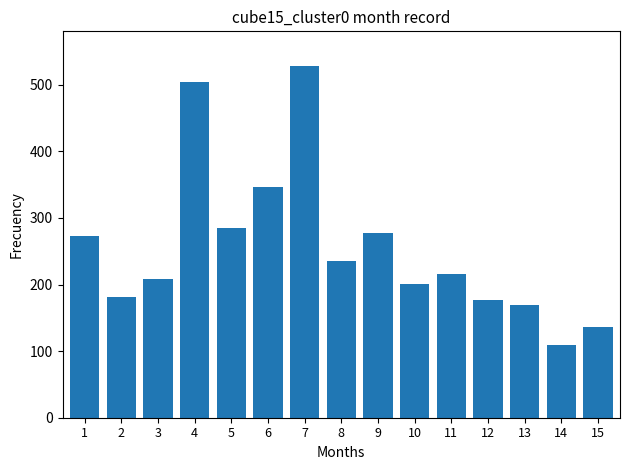

What is the smallest value displayed?

108.6